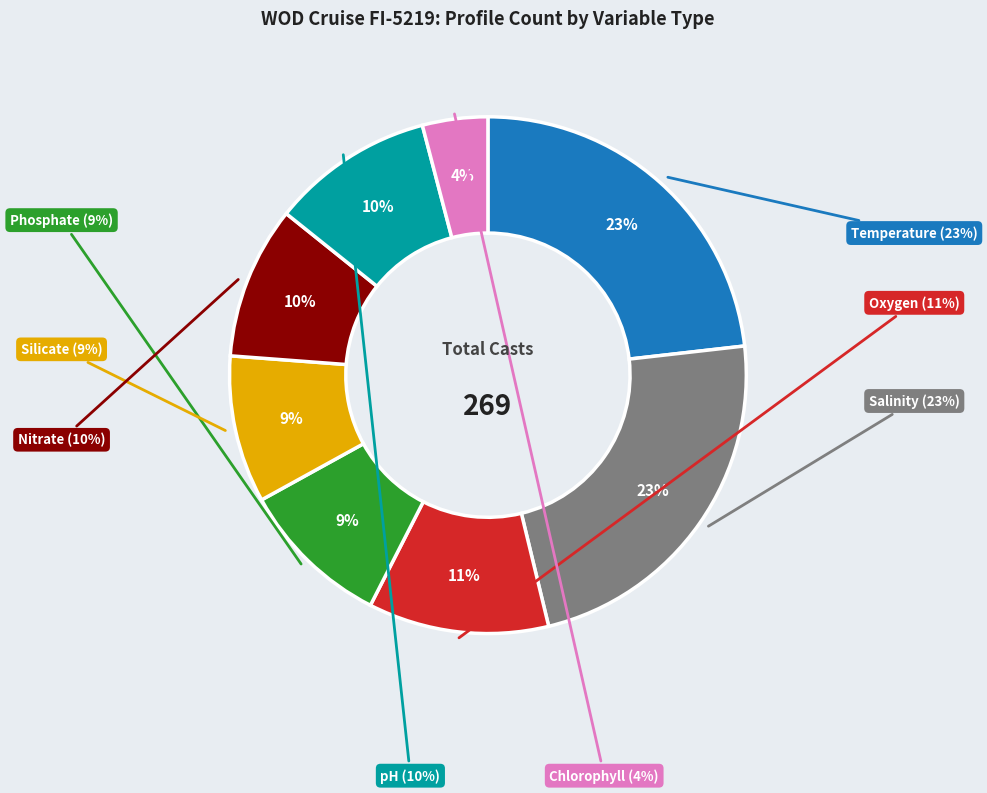

How many slices are in this pie chart?

8